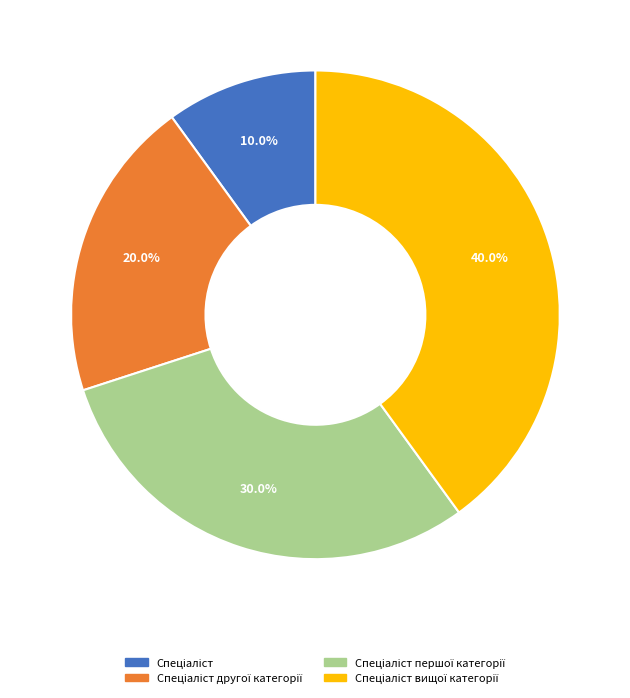

Is there a majority slice in this chart?

No